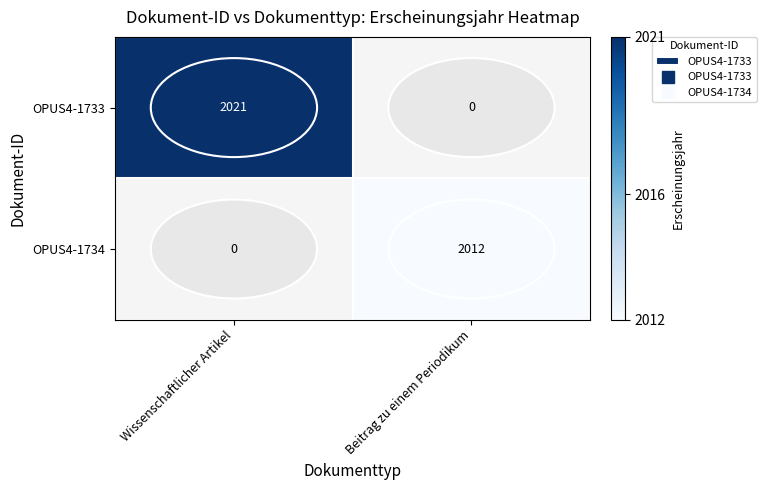

Which category has the lowest value across all series?

Beitrag zu einem Periodikum